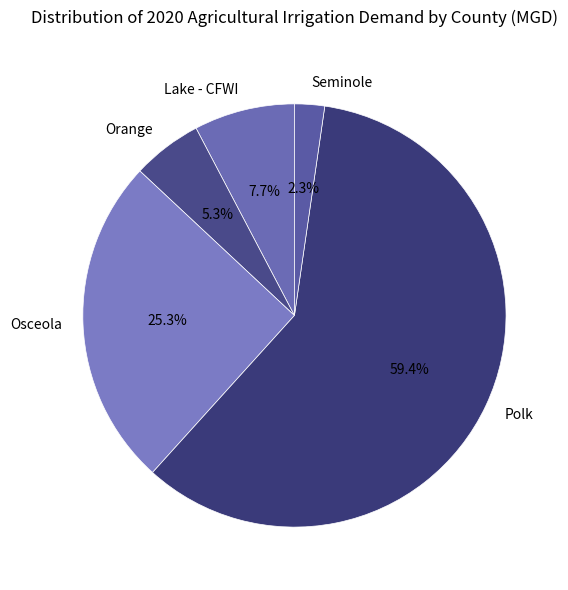

How many slices are in this pie chart?

5